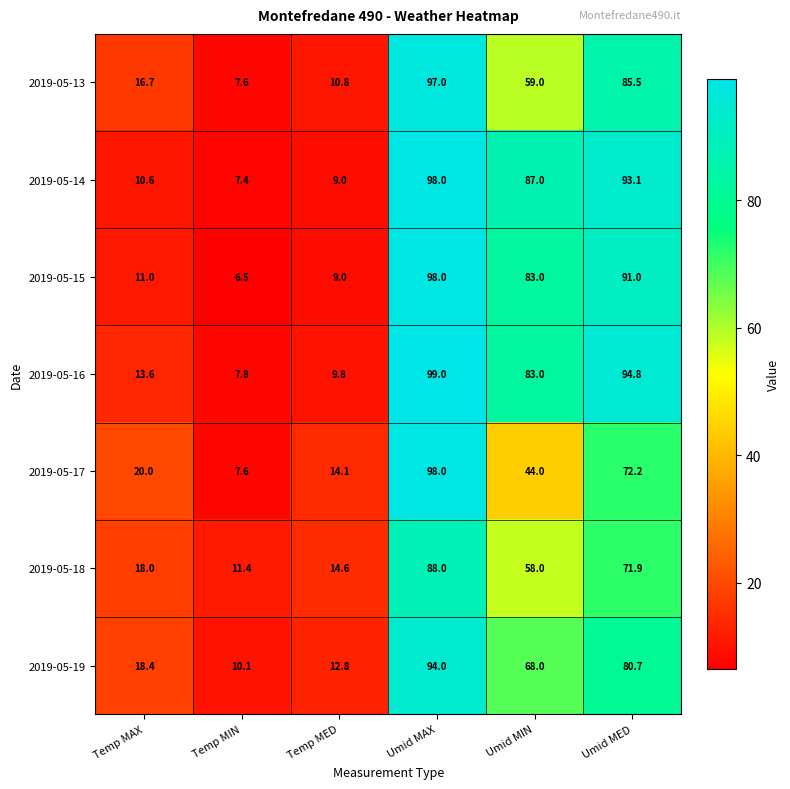

Which category has the highest value across all series?

Umid MAX